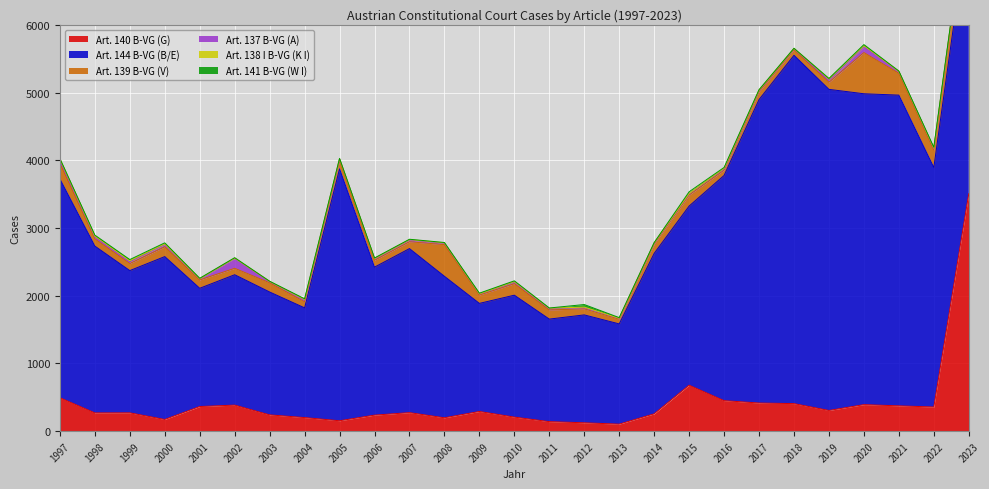

What are all the series names shown in the legend?

Art. 140 B-VG (G), Art. 144 B-VG (B/E), Art. 139 B-VG (V), Art. 137 B-VG (A), Art. 138 I B-VG (K I), Art. 141 B-VG (W I)